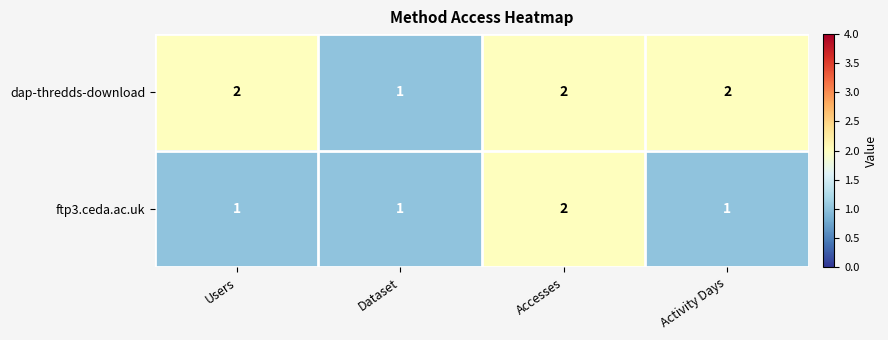

Reading left to right, transcribe all the data shown in this chart.

dap-thredds-download: Users=2	Dataset=1	Accesses=2	Activity Days=2
ftp3.ceda.ac.uk: Users=1	Dataset=1	Accesses=2	Activity Days=1